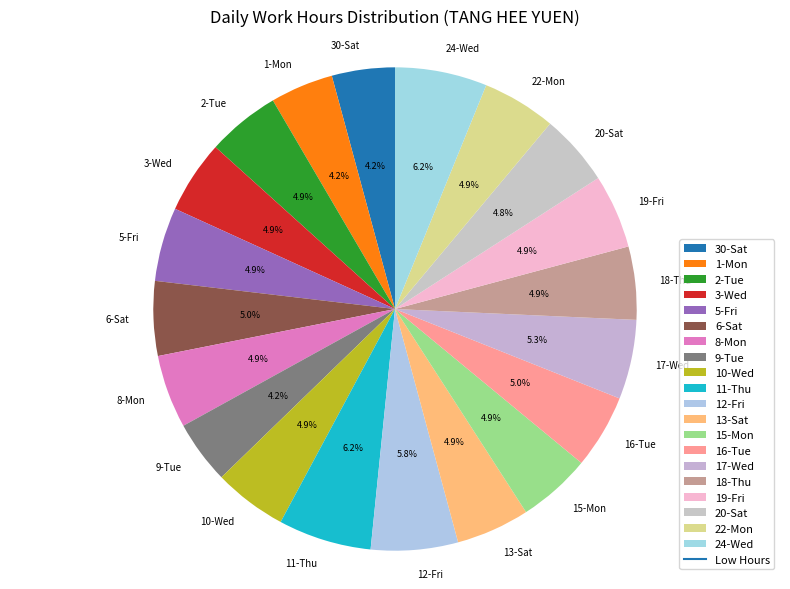

To the nearest percent, what is the difference between the largest and smallest slice percentages?

2%